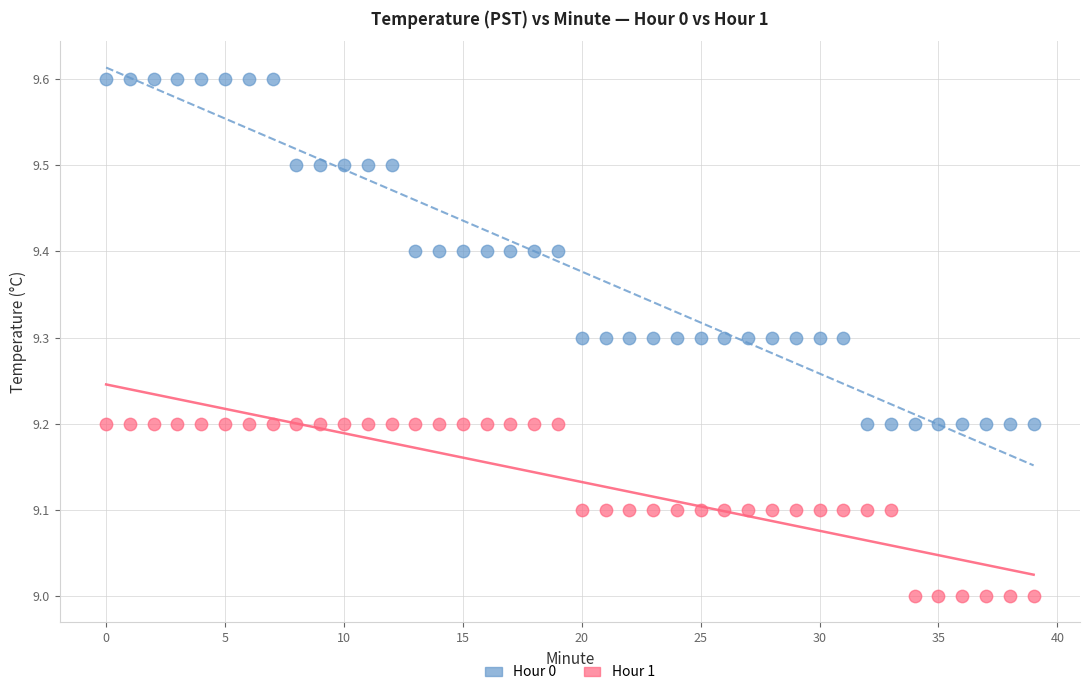

Which series reaches the minimum Y coordinate?

Hour 1